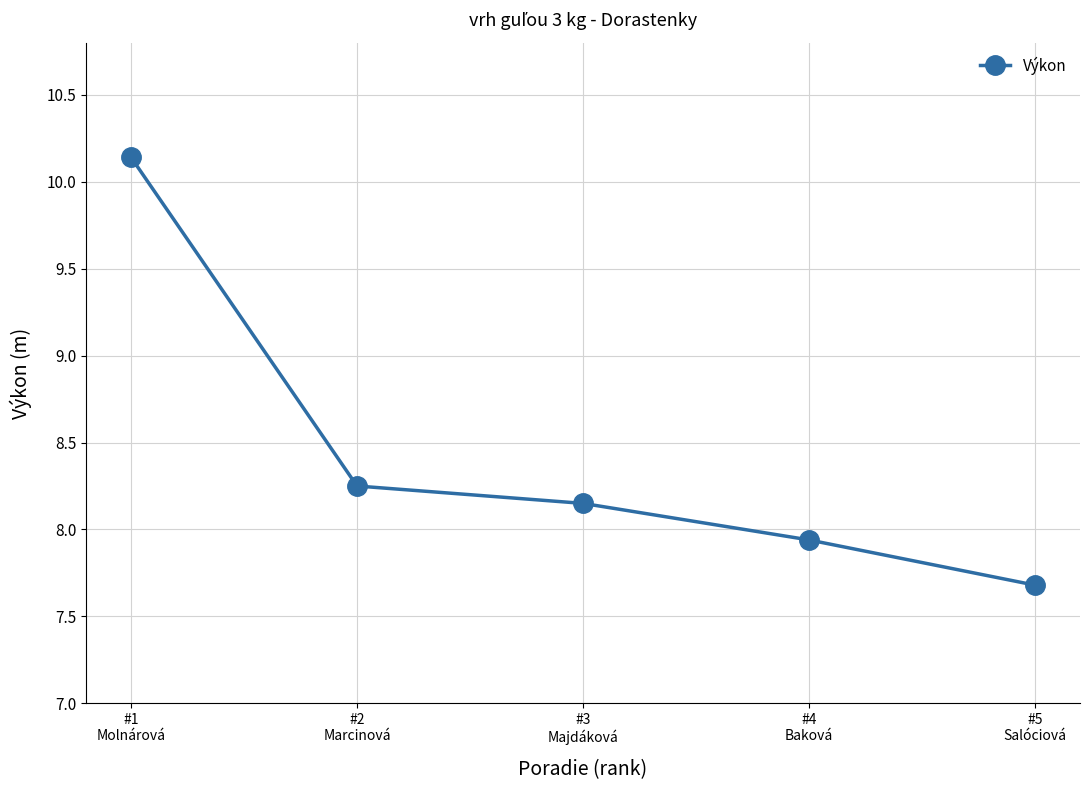

What is the difference between the maximum and second lowest values?

2.2